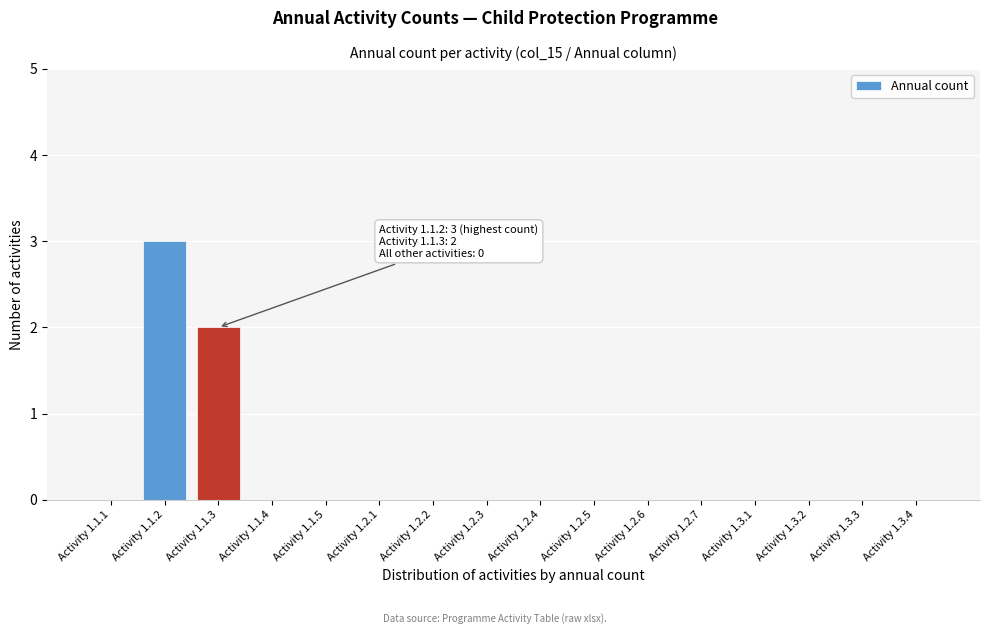

Reading right to left, transcribe all the data shown in this chart.

Activity 1.3.4=0	Activity 1.3.3=0	Activity 1.3.2=0	Activity 1.3.1=0	Activity 1.2.7=0	Activity 1.2.6=0	Activity 1.2.5=0	Activity 1.2.4=0	Activity 1.2.3=0	Activity 1.2.2=0	Activity 1.2.1=0	Activity 1.1.5=0	Activity 1.1.4=0	Activity 1.1.3=2	Activity 1.1.2=3	Activity 1.1.1=0